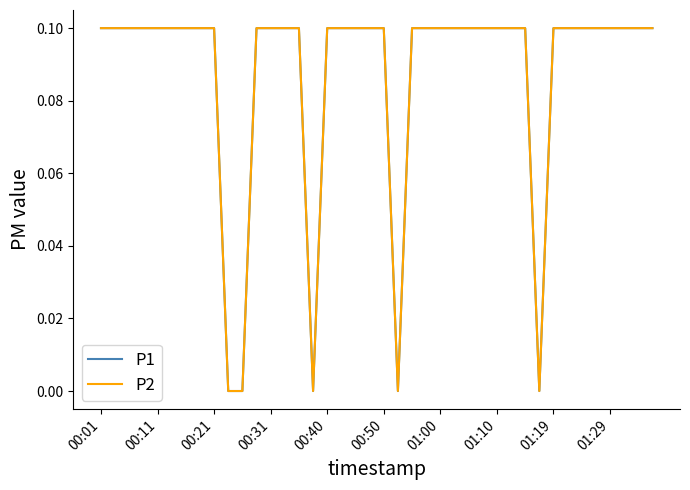

Which series has the largest range (max minus min)?

P1